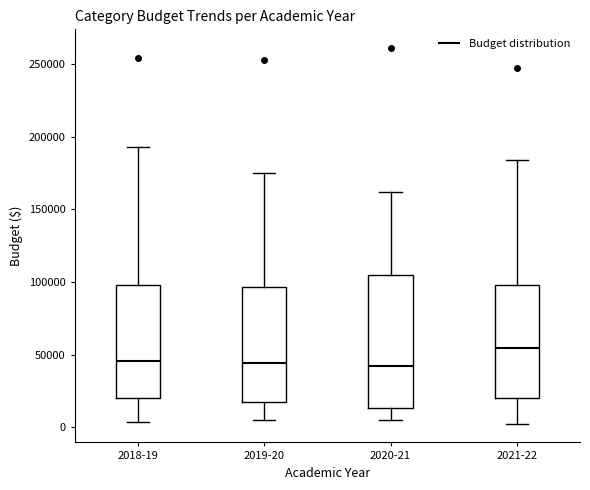

Which box is the tallest, from its lower edge to its upper edge?

2020-21